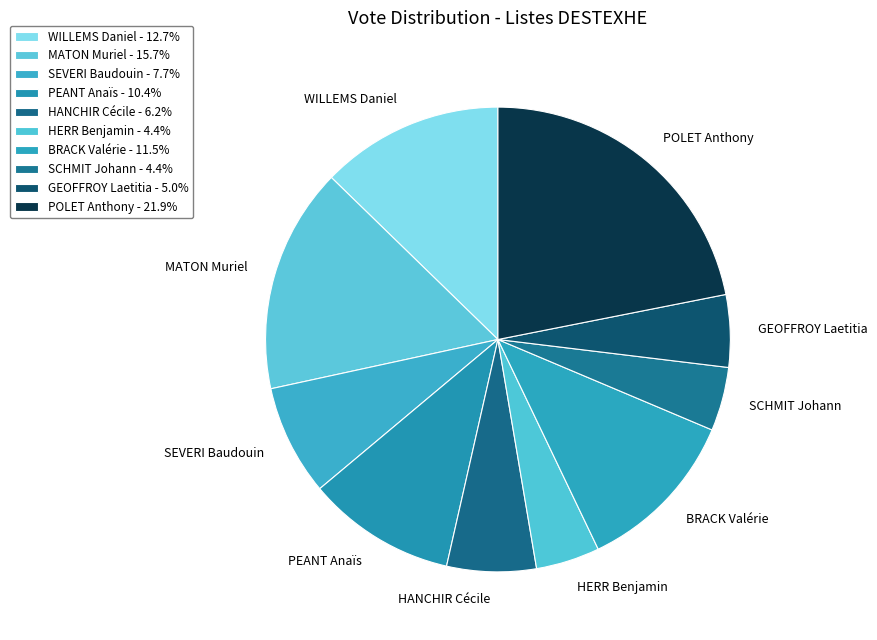

Is SCHMIT Johann the majority of the pie?

No